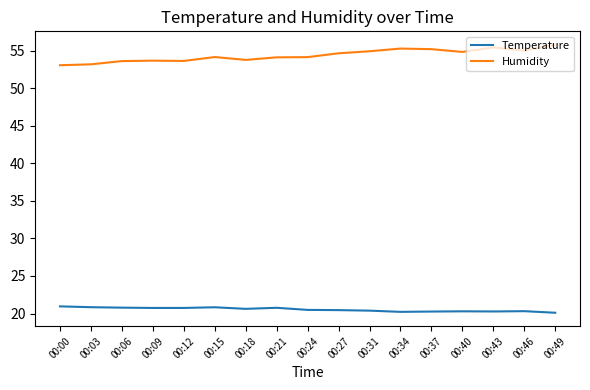

True or false: Humidity has a value of 91.2 at 00:24.

False